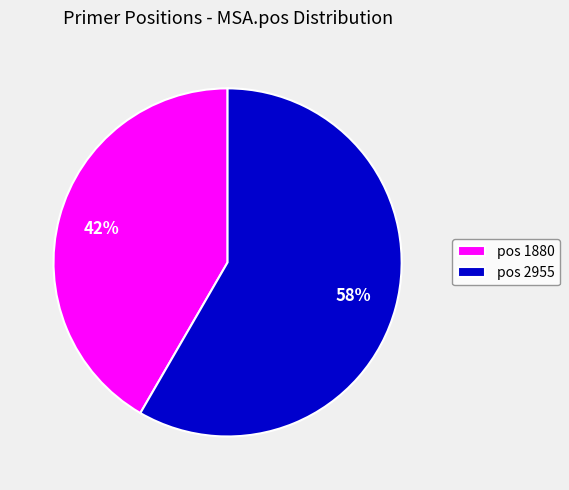

Between pos 2955 and pos 1880, which is larger?

pos 2955